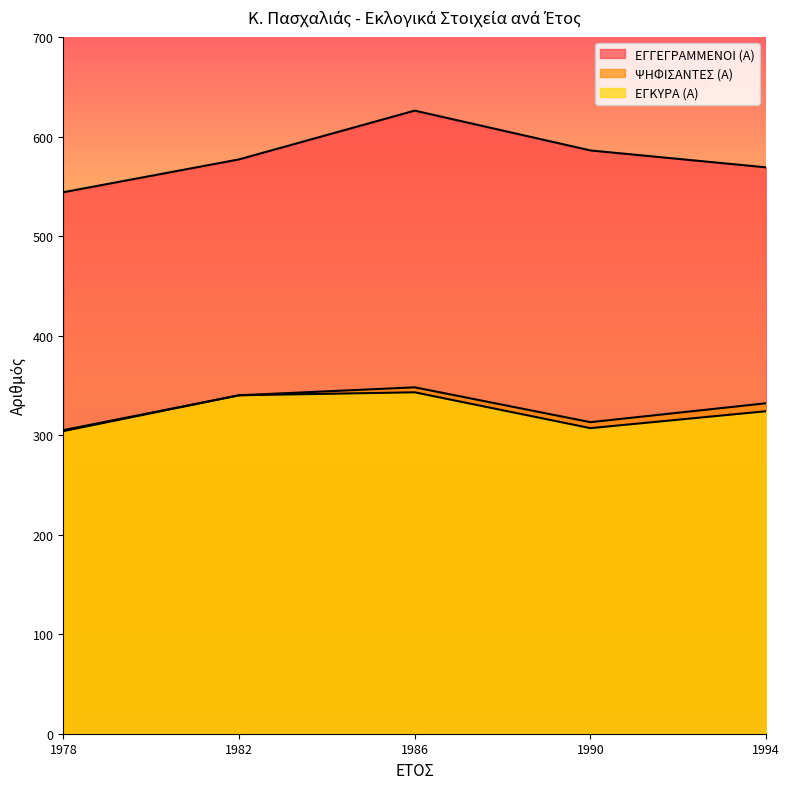

The value of ΕΓΚΥΡΑ (Α) at 1982 is 340. True or false?

True